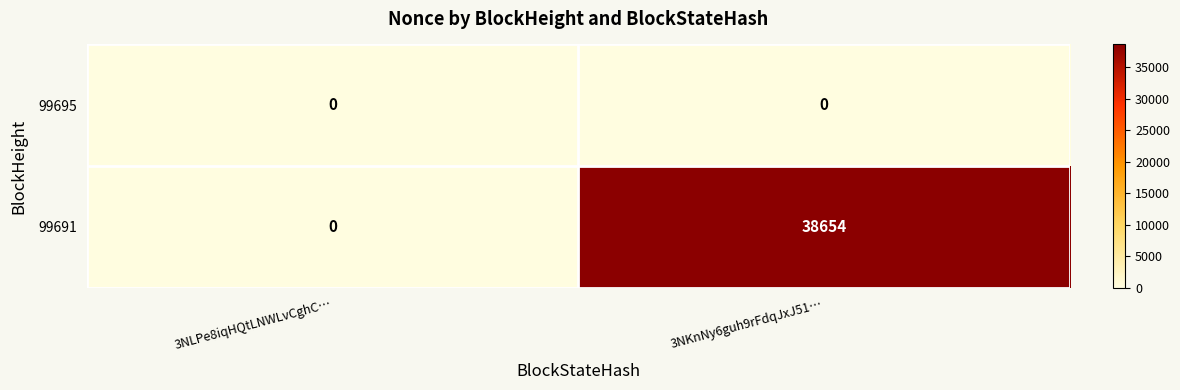

Count the number of data series in this chart.

2